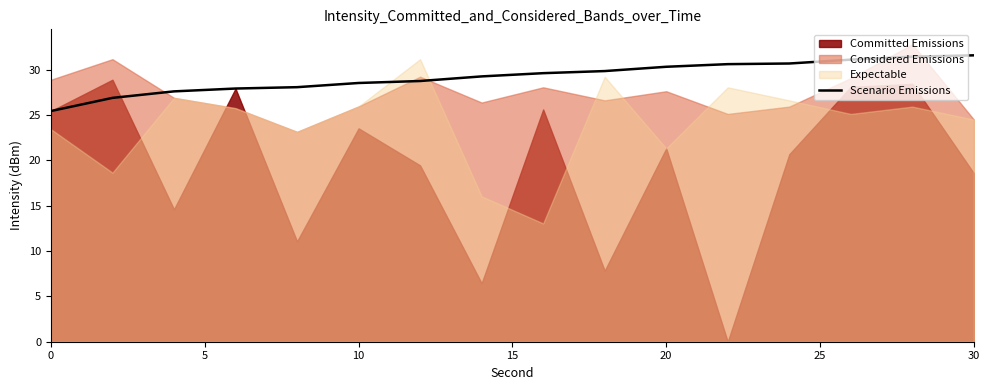

Does the chart display data point markers on the line(s)?

No